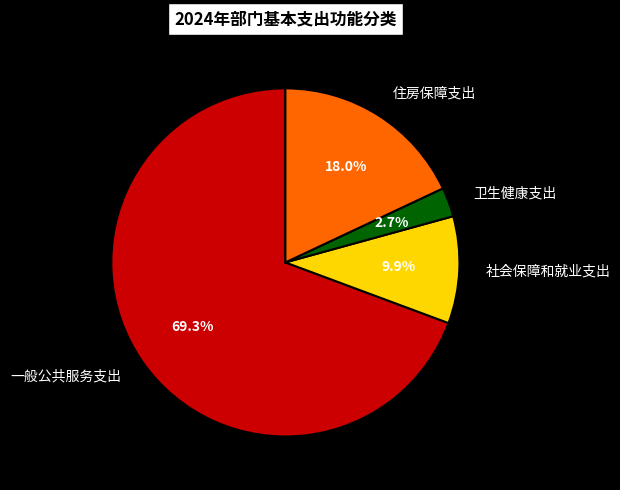

Is it true that 一般公共服务支出 is 83% of the pie?

False